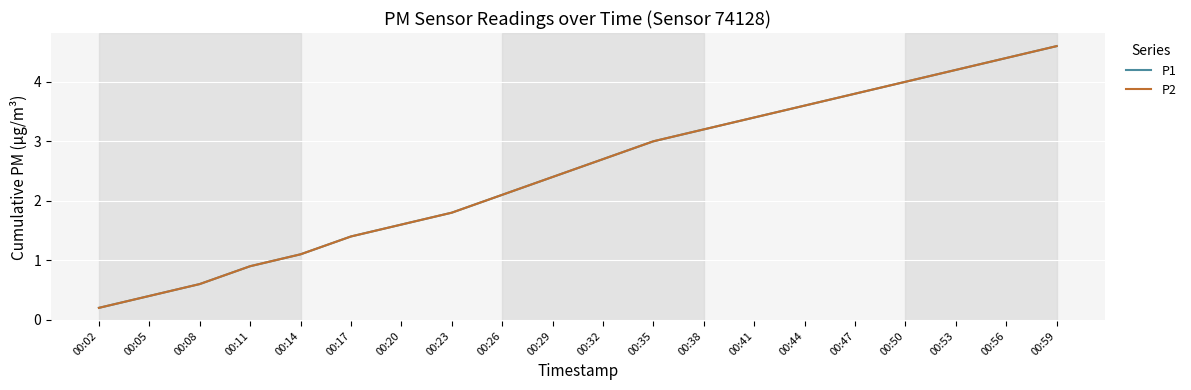

At which category is the sum across all series the highest?

00:59